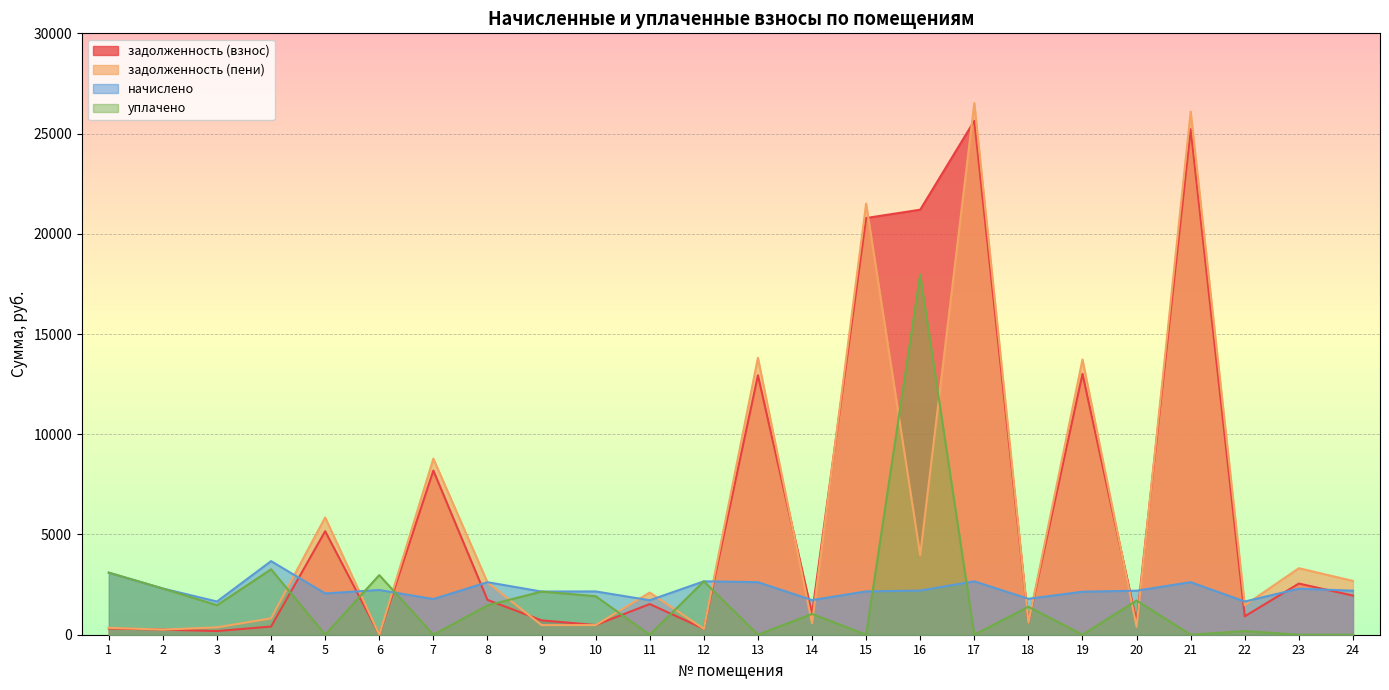

Count the number of data series in this chart.

4